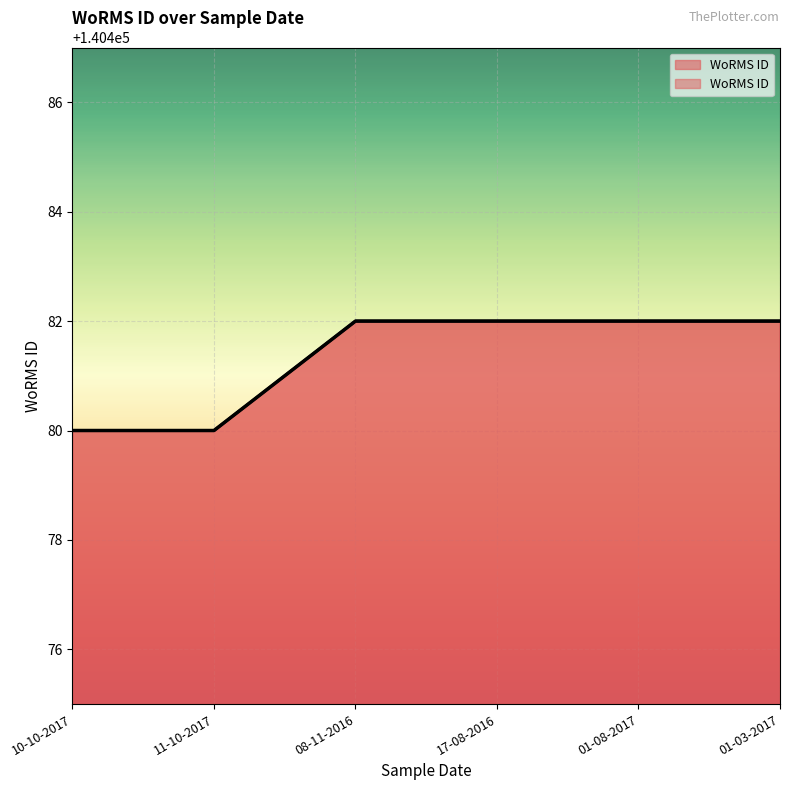

Reading left to right, list all the values displayed in this chart.

140480	140480	140482	140482	140482	140482